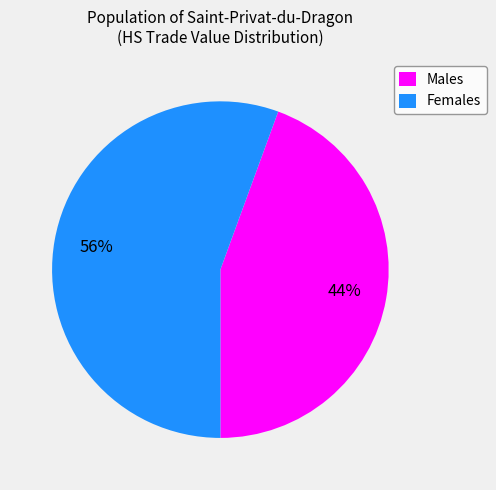

Which category has the biggest portion of the pie?

Females